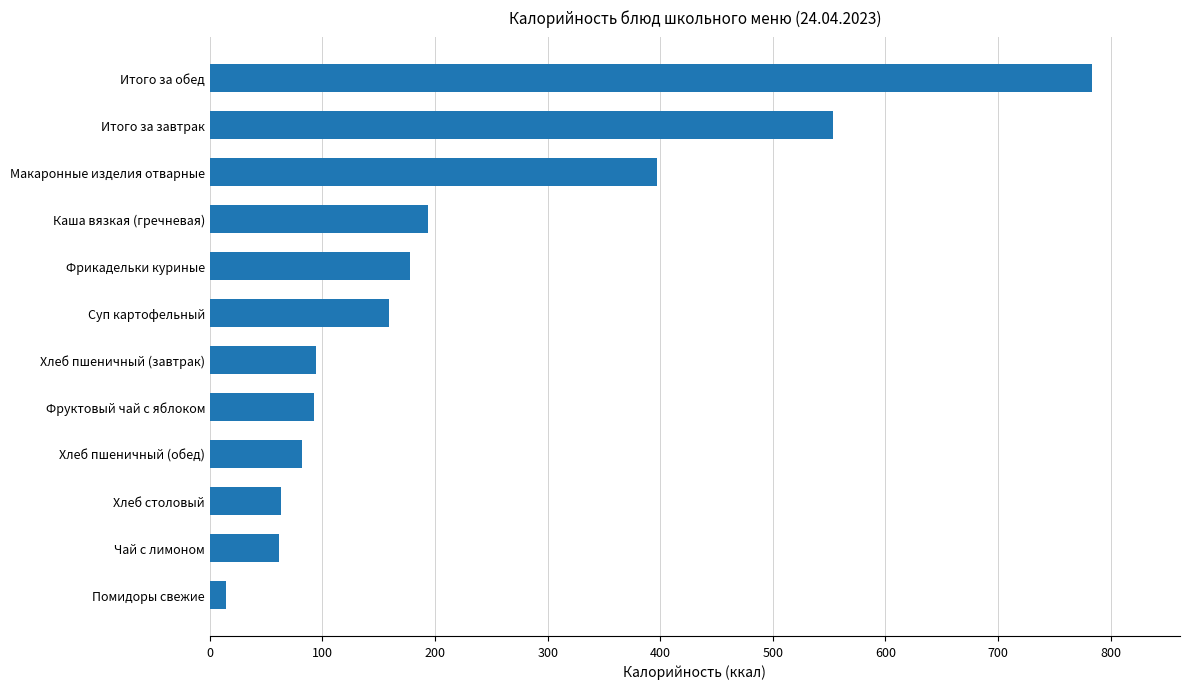

The value at Хлеб столовый is 105.6. True or false?

False